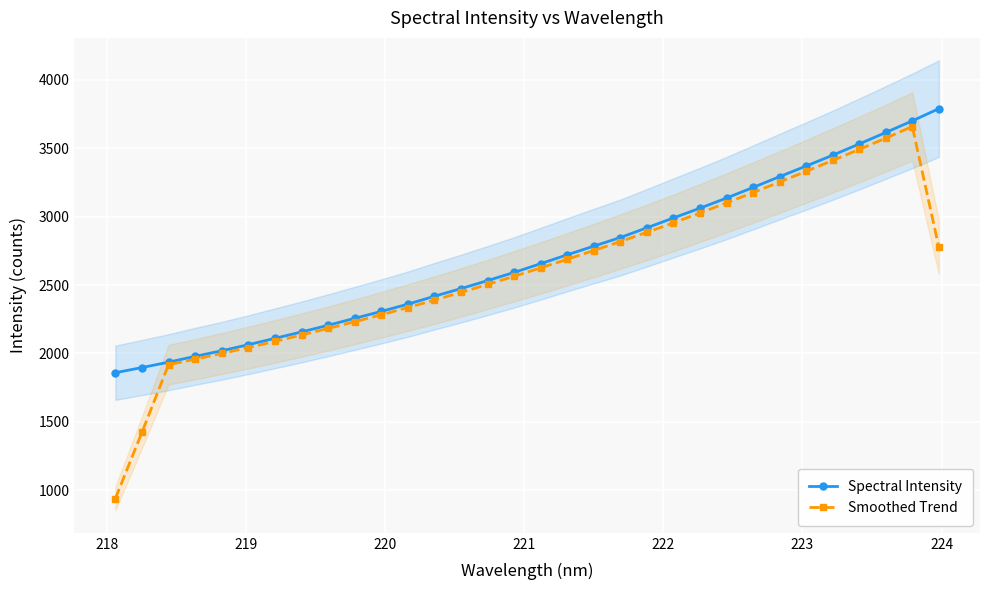

What is the value of the Spectral Intensity point at the 4th from the left?

1978.7